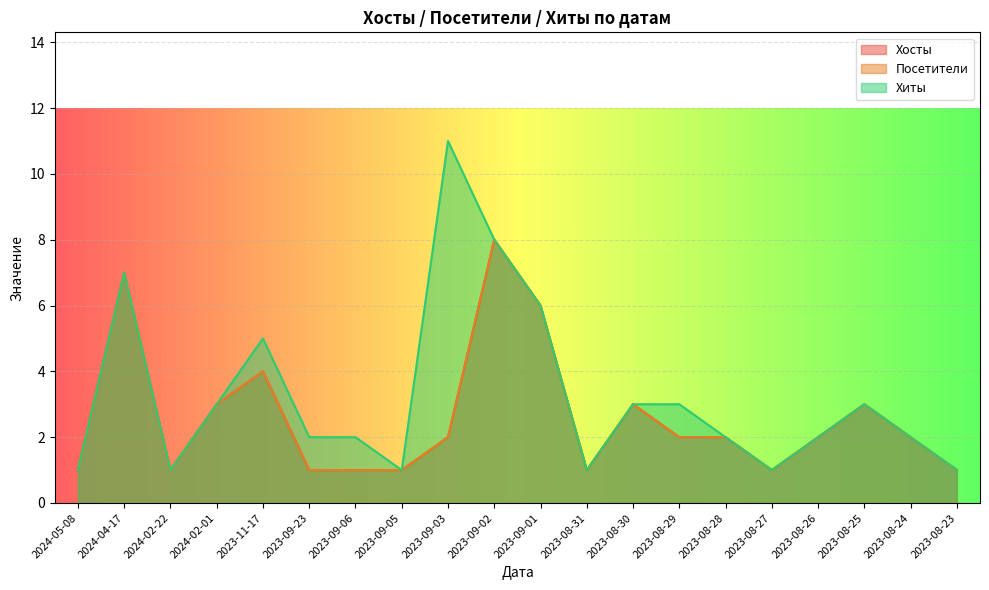

How many data points in Посетители are less than 2?

8